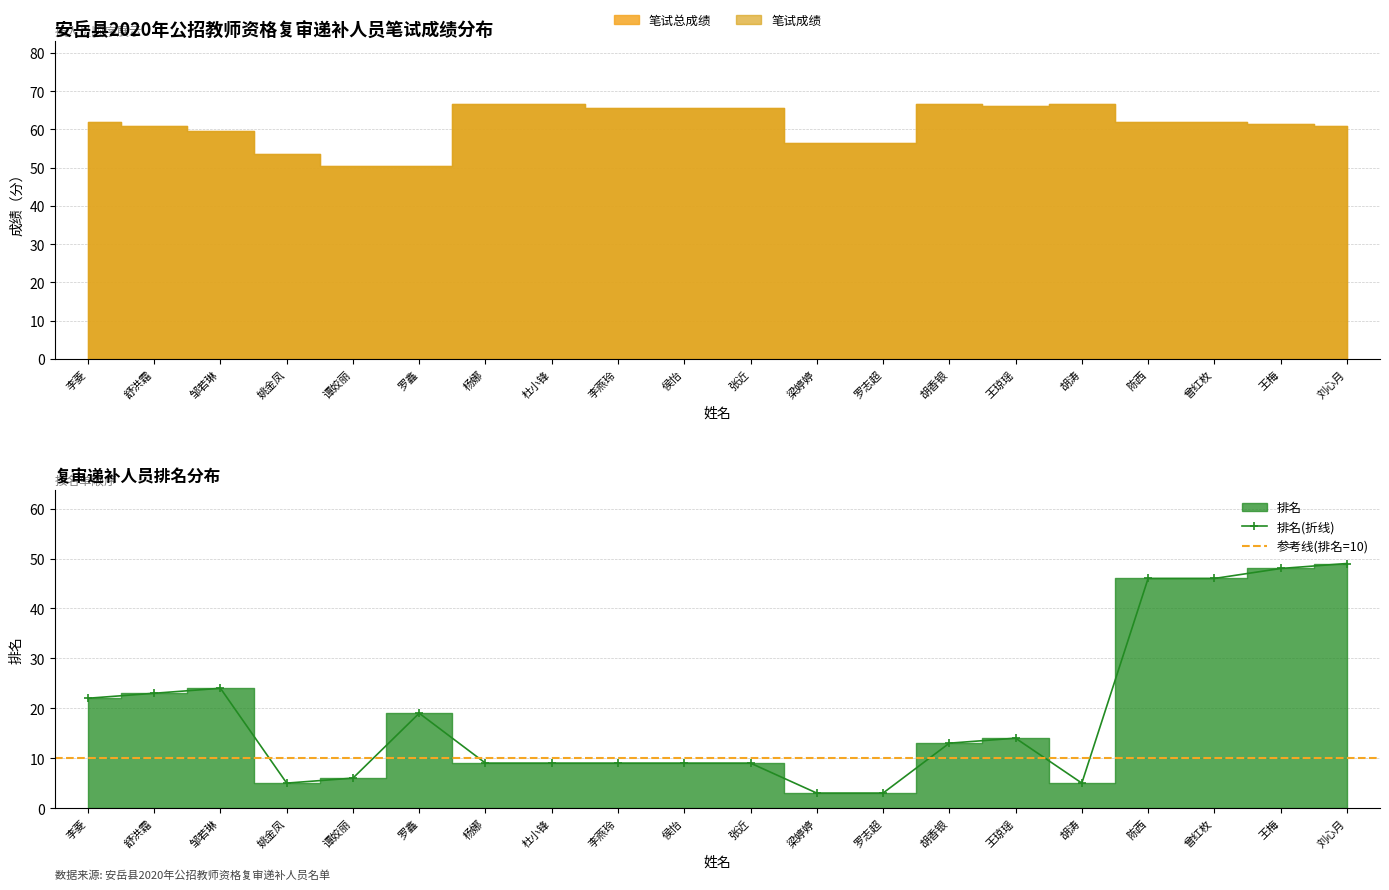

At 杜小锋, list the series in order from smallest to largest.

排名, 笔试总成绩, 笔试成绩